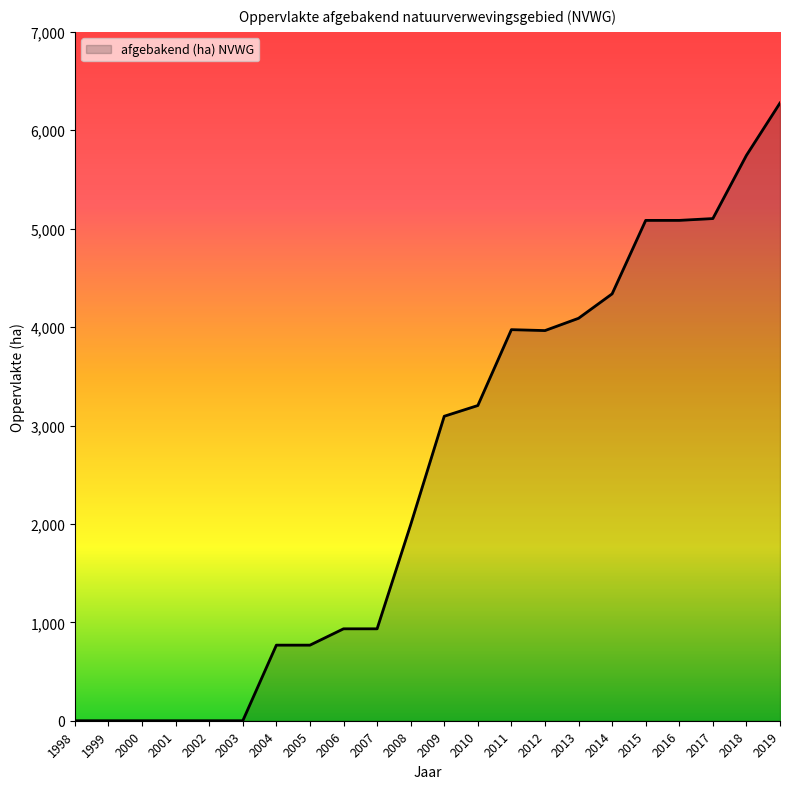

What is the change in value from 2012 to 2014?

+373.3